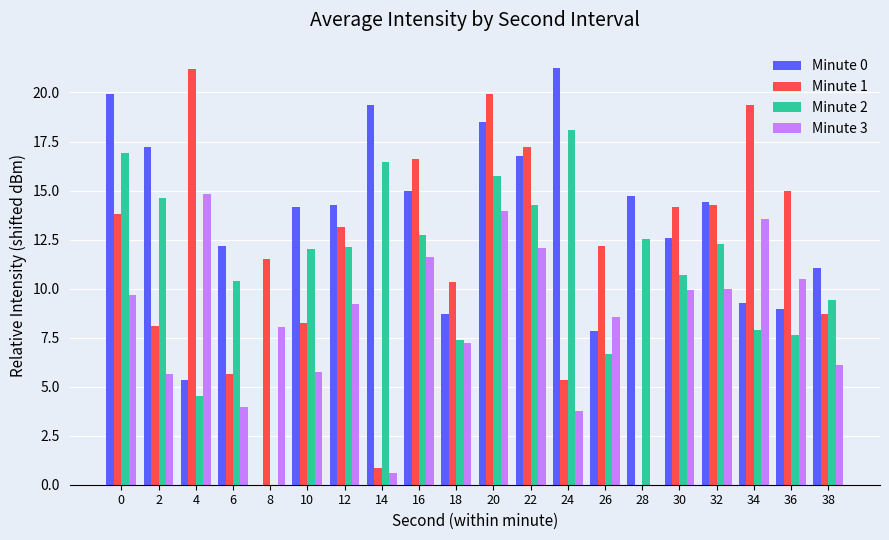

What is the greatest value displayed?

21.3